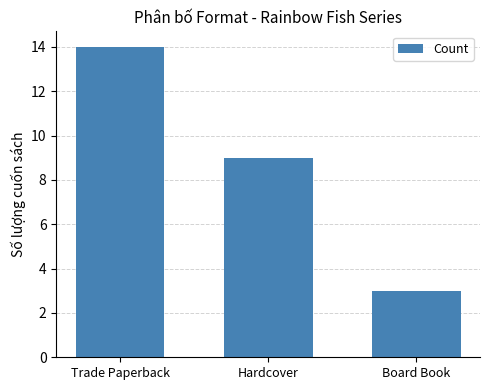

Which label corresponds to the smallest value in the chart?

Board Book